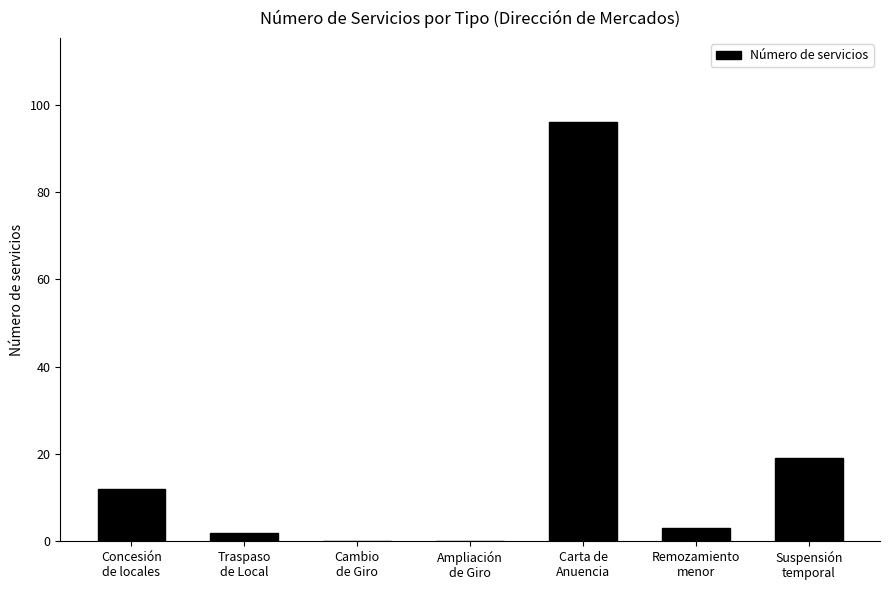

What is the greatest value displayed?

96